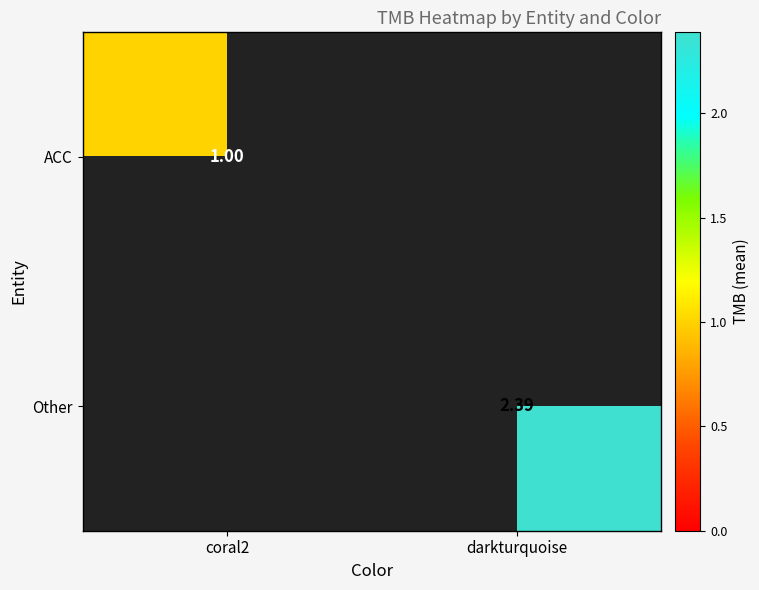

Is the value of ACC at coral2 greater than the value of Other at darkturquoise?

No